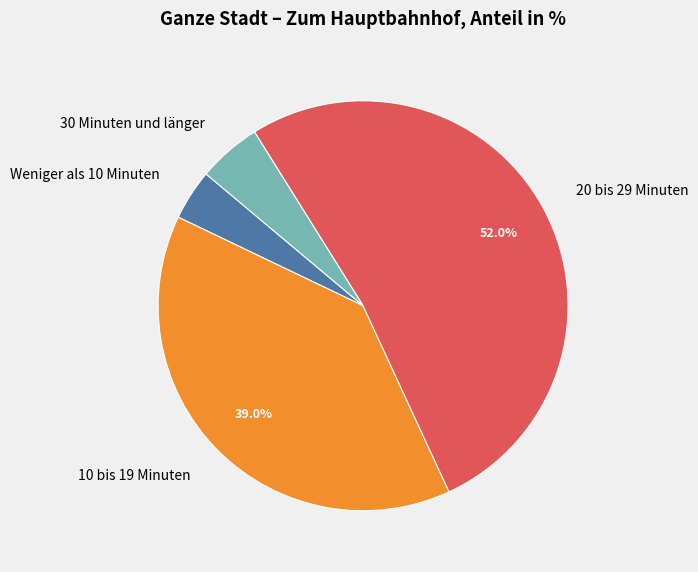

What percentage is the 30 Minuten und länger slice, to the nearest percent?

5%